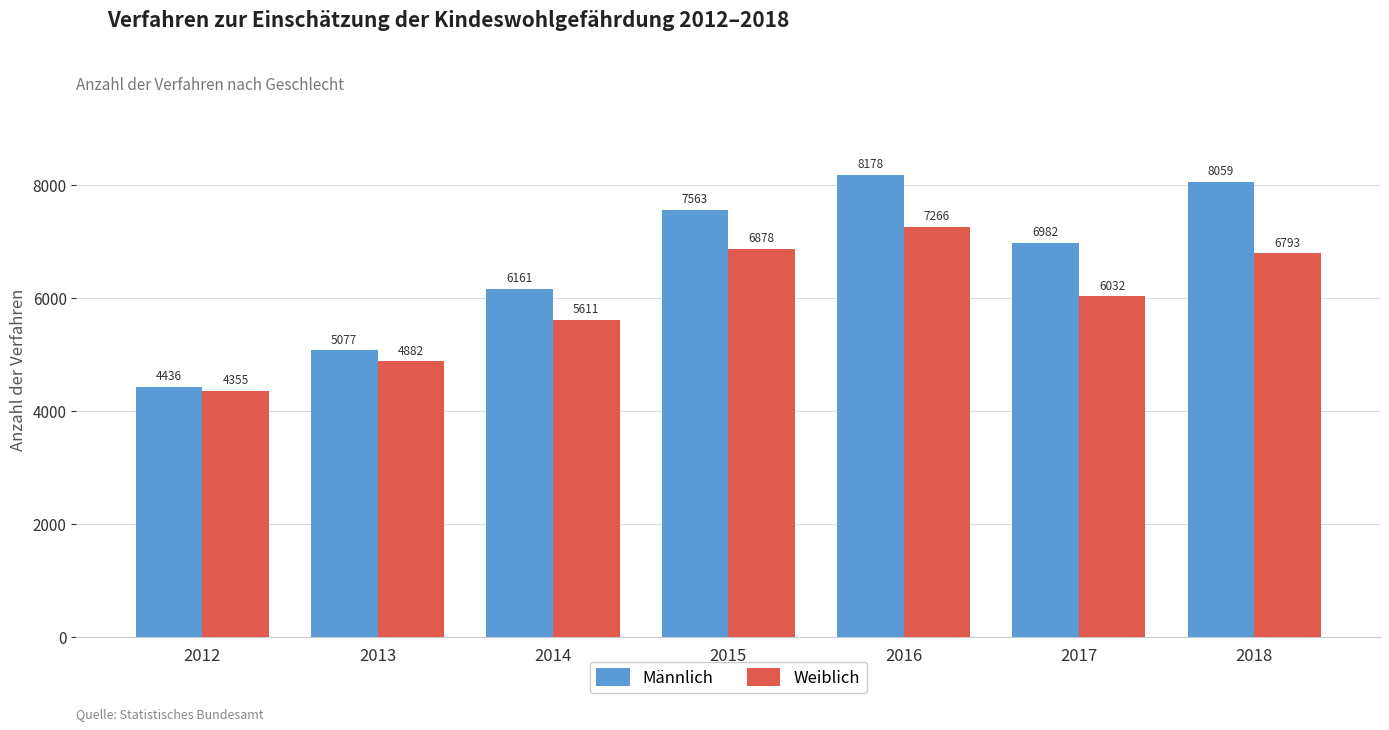

Which series changed the most between 2012 and 2016?

Männlich